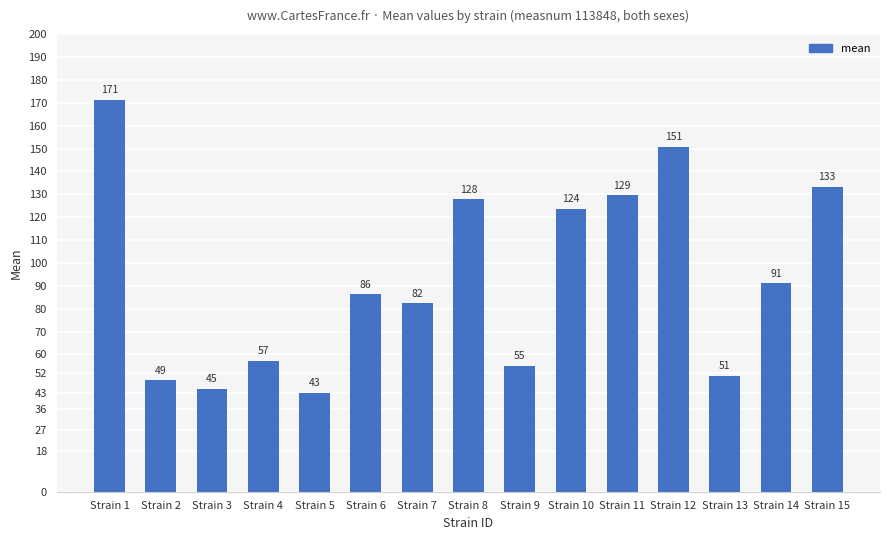

The chart shows a value of 234.6 at Strain 15. True or false?

False